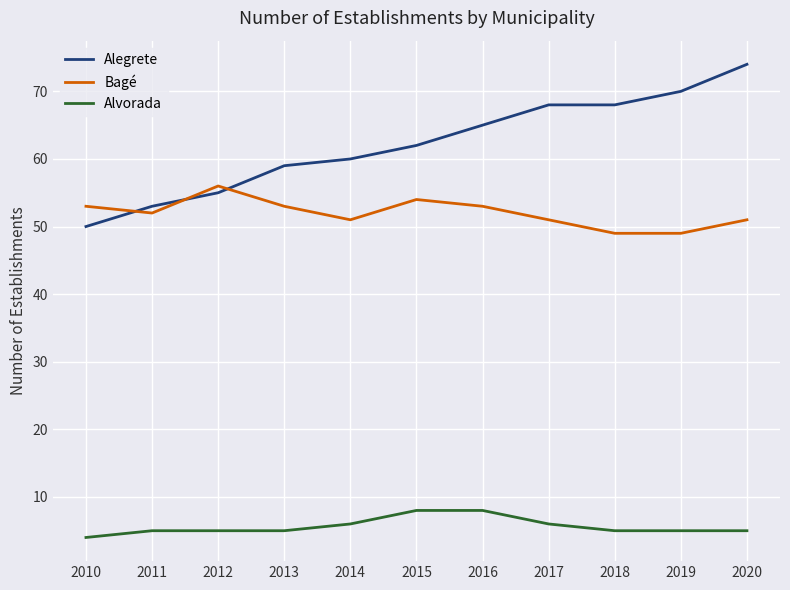

Rank the series at 2017 from highest to lowest value.

Alegrete, Bagé, Alvorada